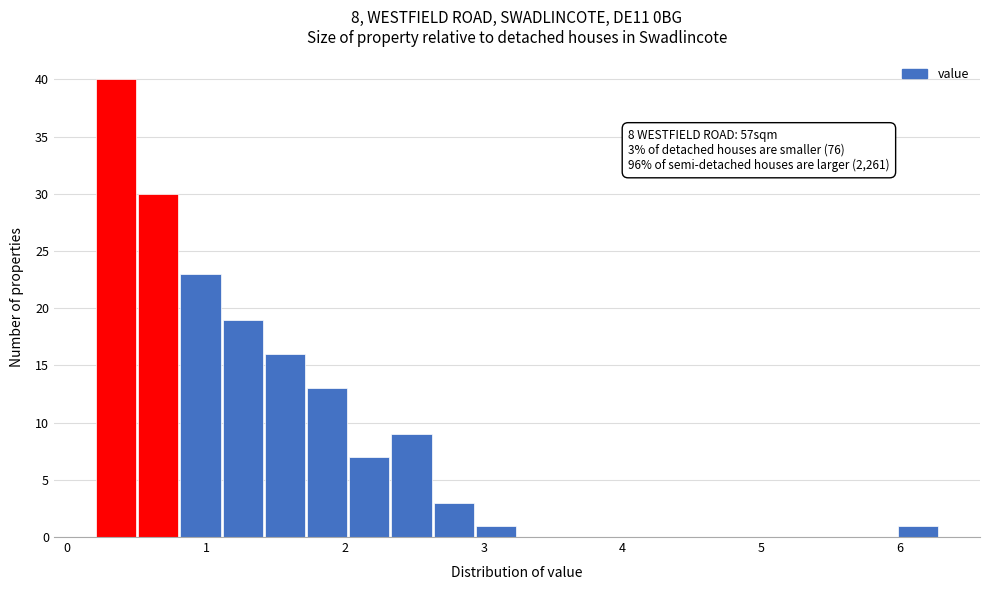

Read against the x-axis, roughly where is the centre of the tallest bar?

0.4